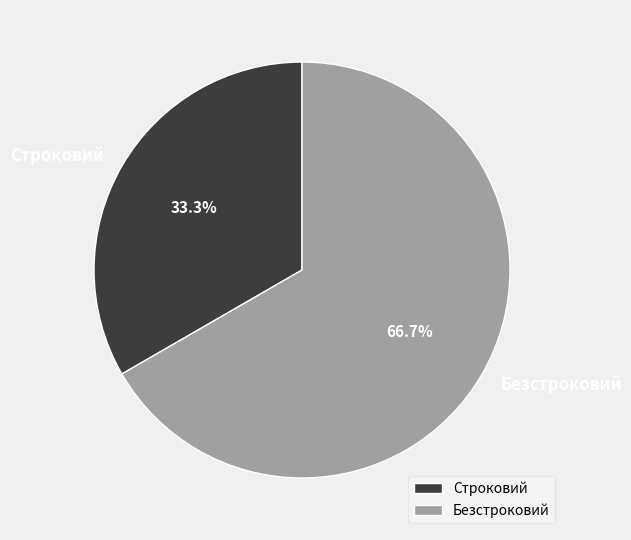

To the nearest percent, what portion does Безстроковий represent?

67%